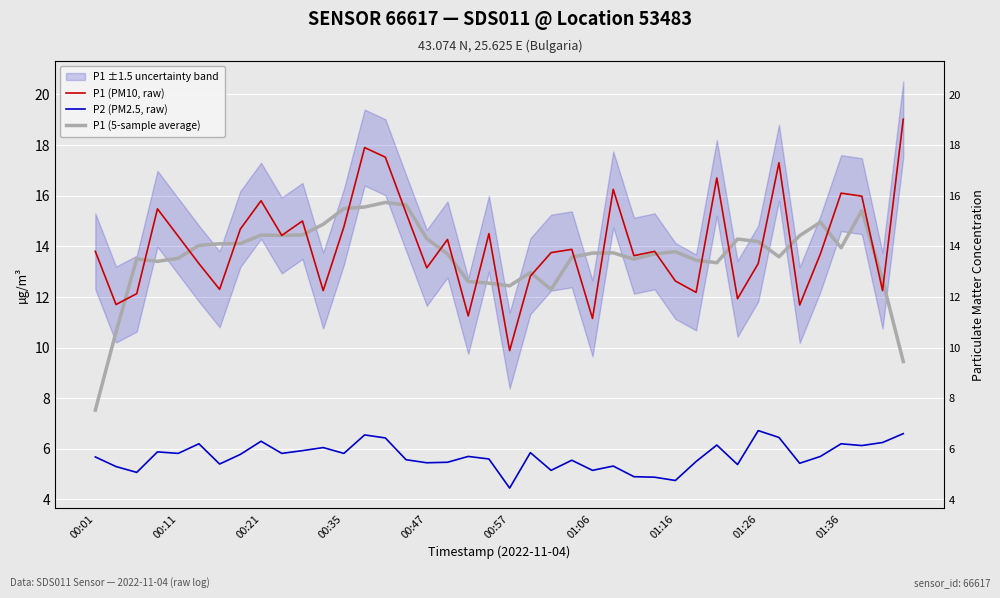

Read the P1 (PM10, raw) value at 00:57.

9.9